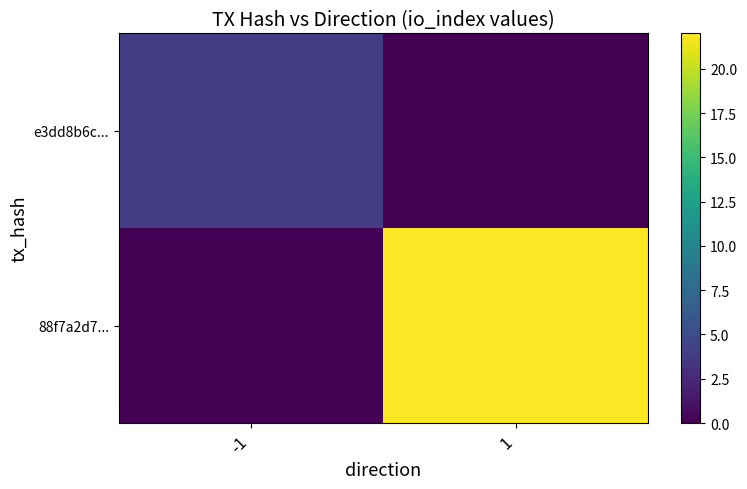

What is the total value across all series at 1?

22